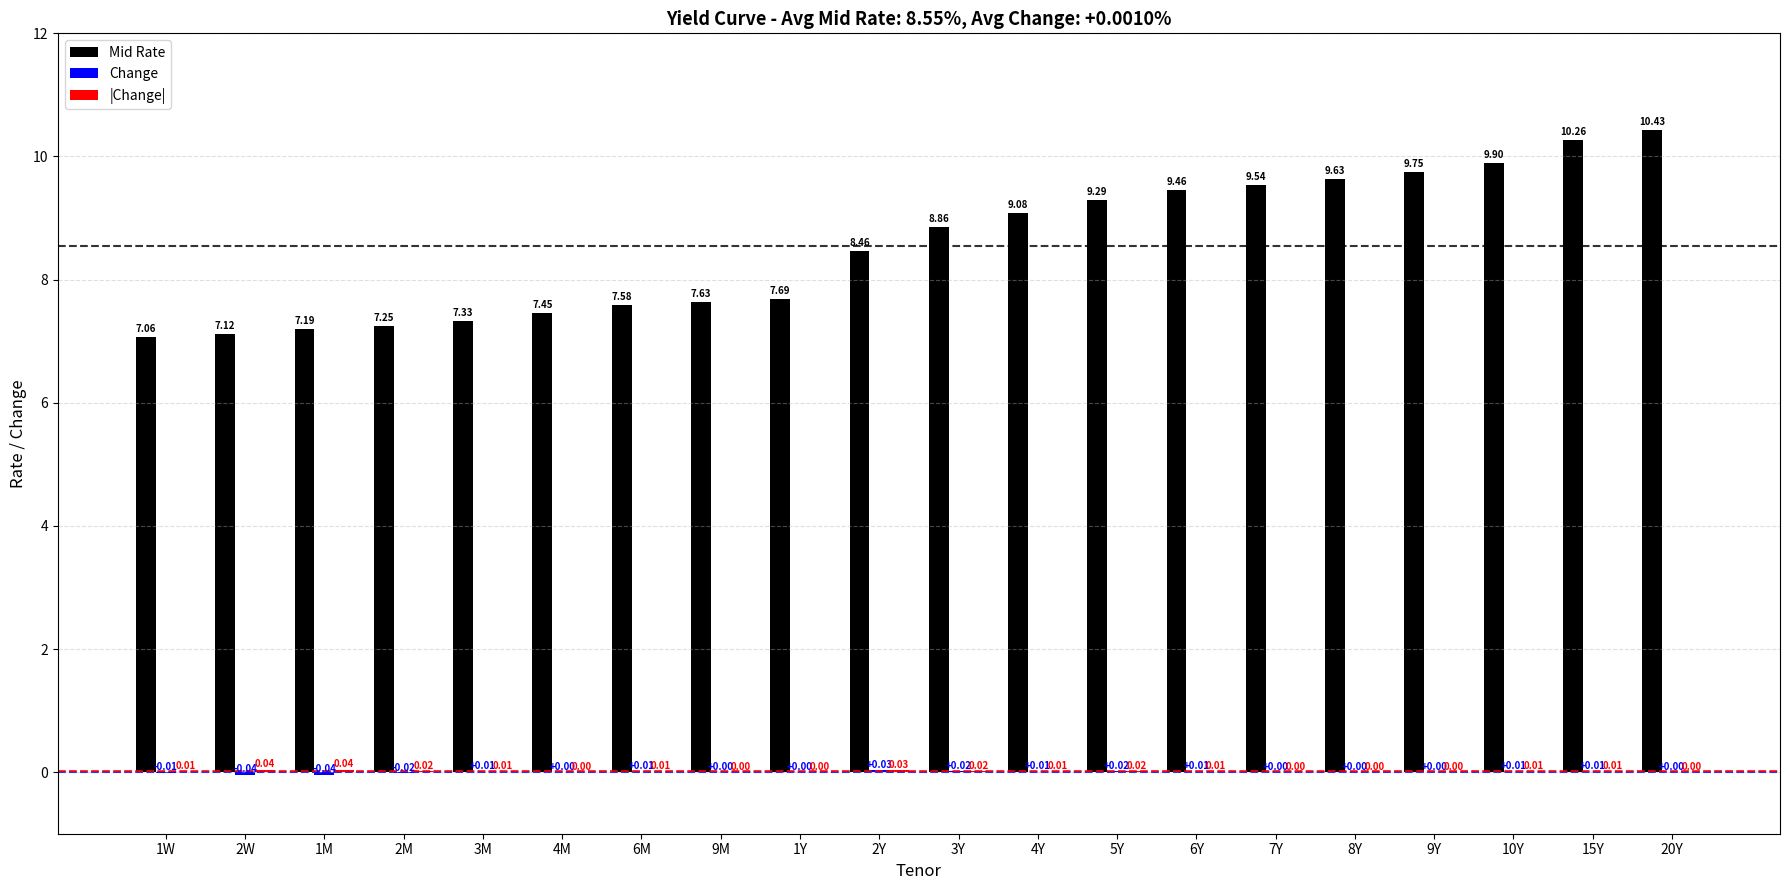

At which category is the sum across all series the highest?

20Y